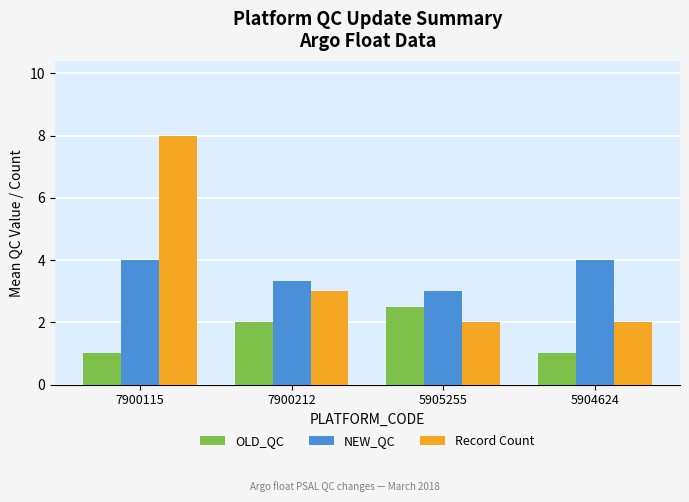

How many data points does each series have?

4